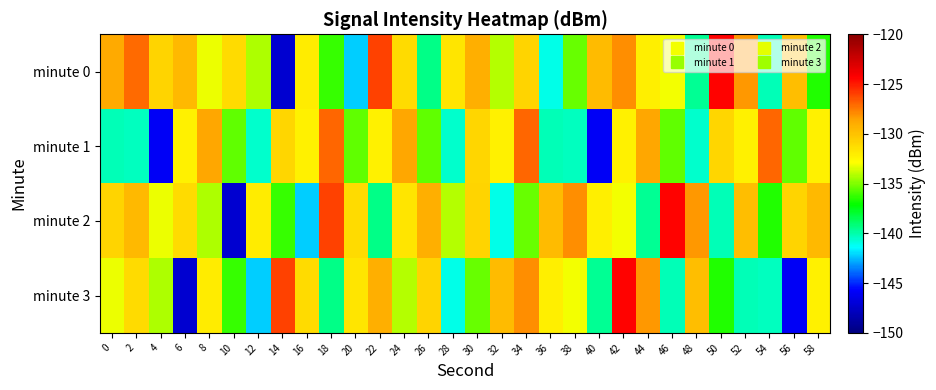

What is the total value across all series at 52?

-530.6